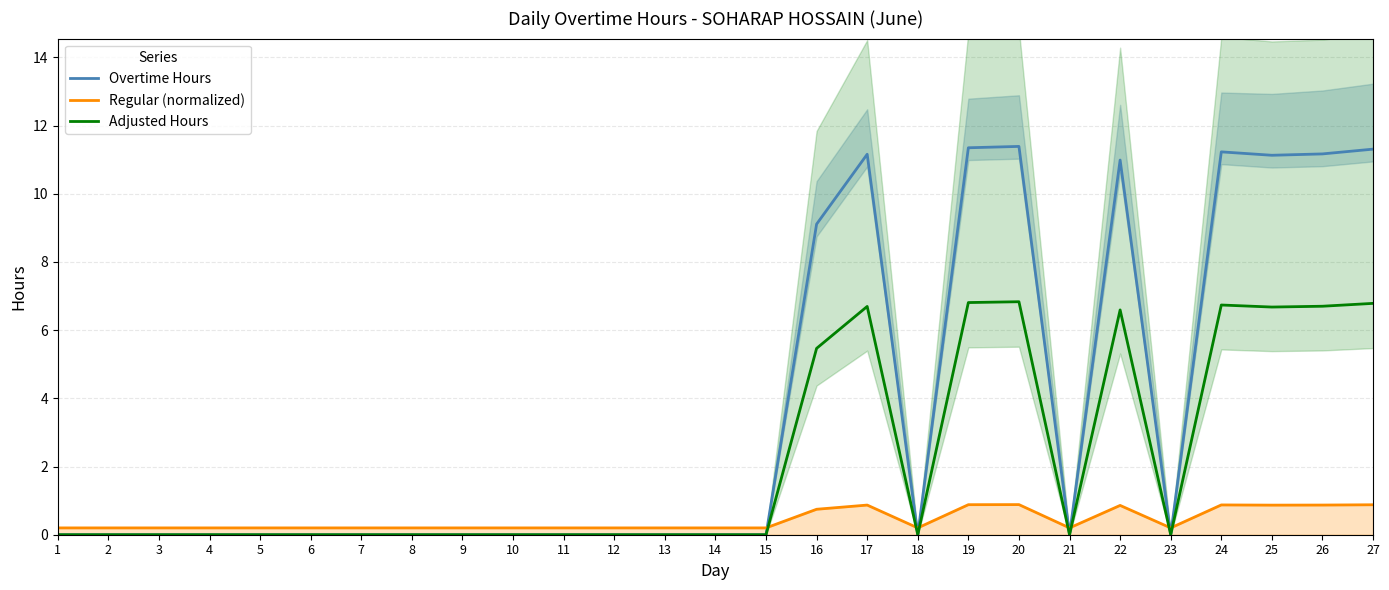

How many lines are shown in the chart?

3